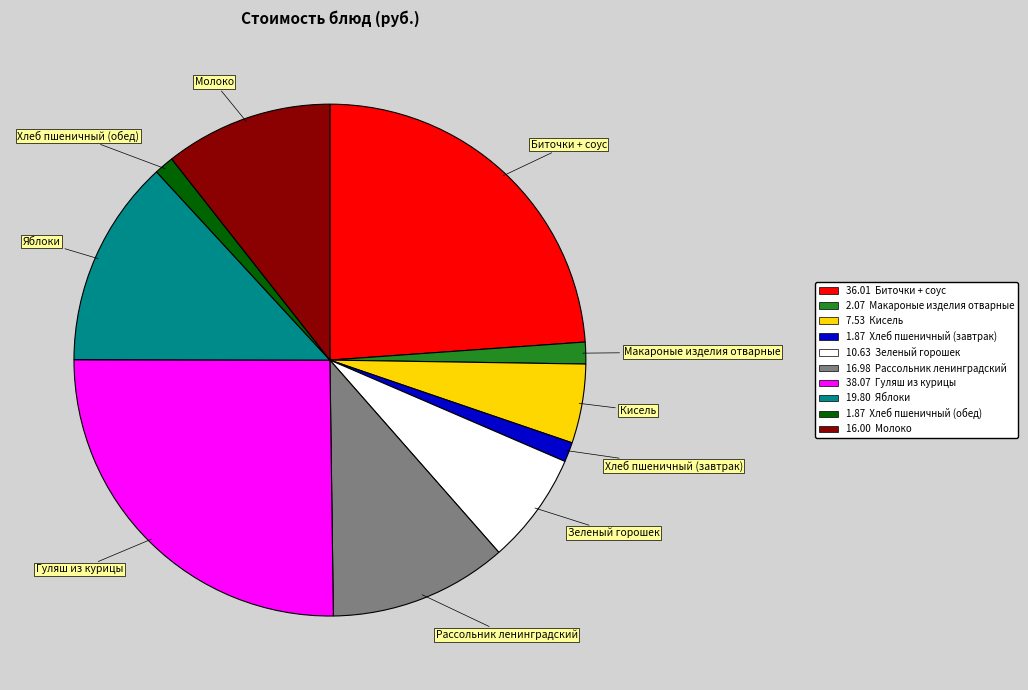

Does any single category account for the majority?

No